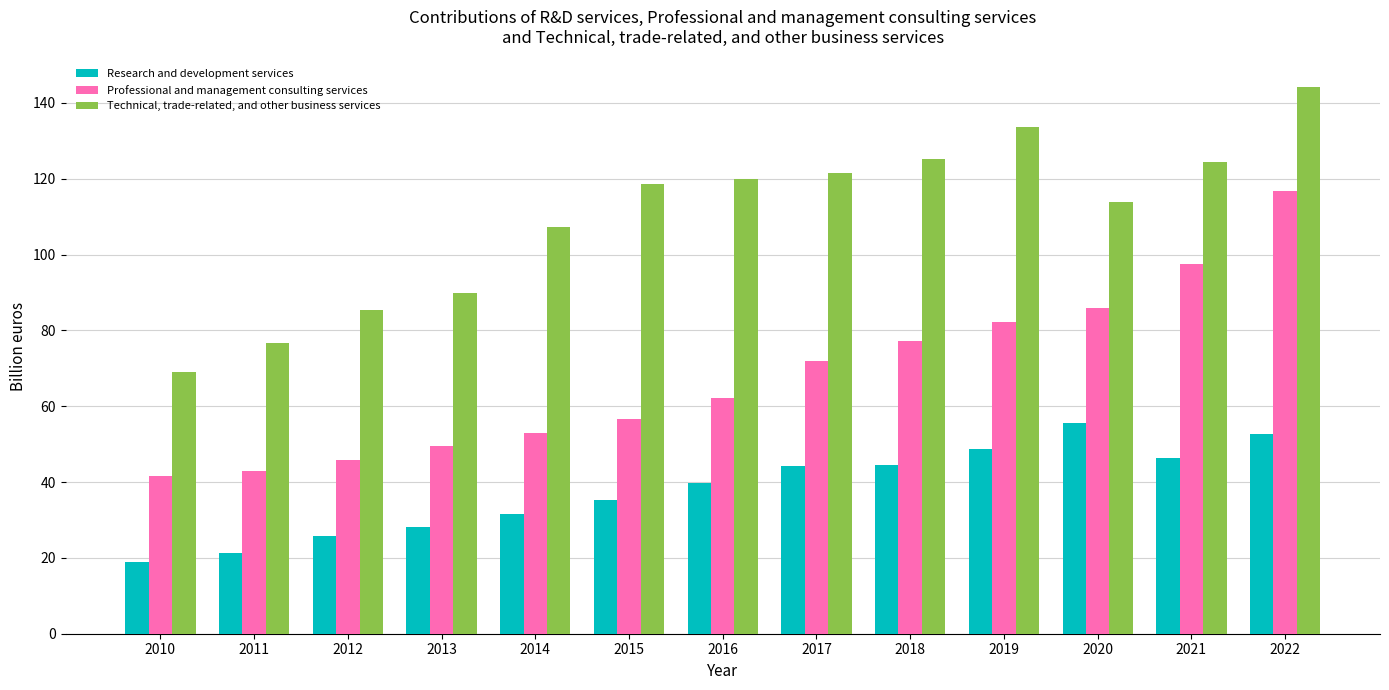

How many values in the Professional and management consulting services series exceed 62?

7